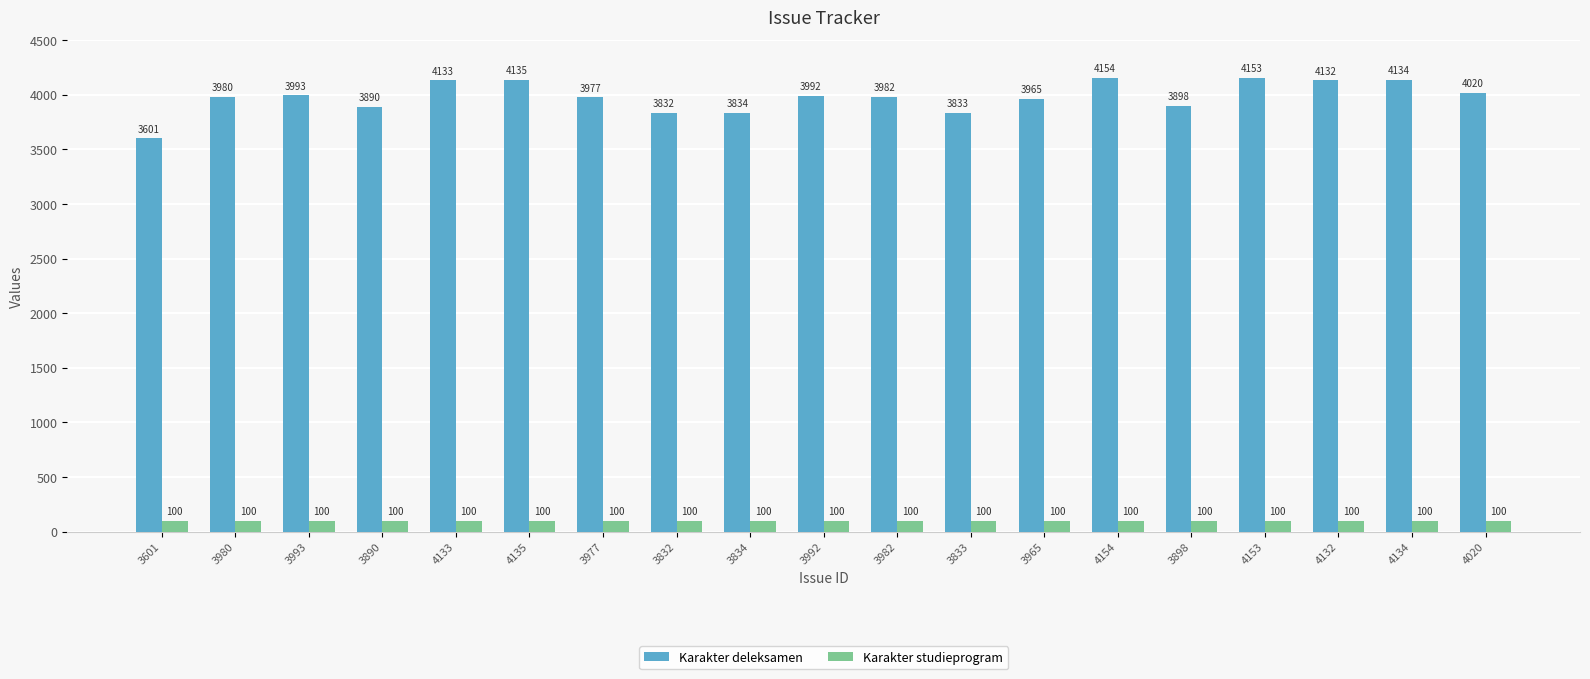

Are the bars grouped side by side (vs. stacked)?

Yes